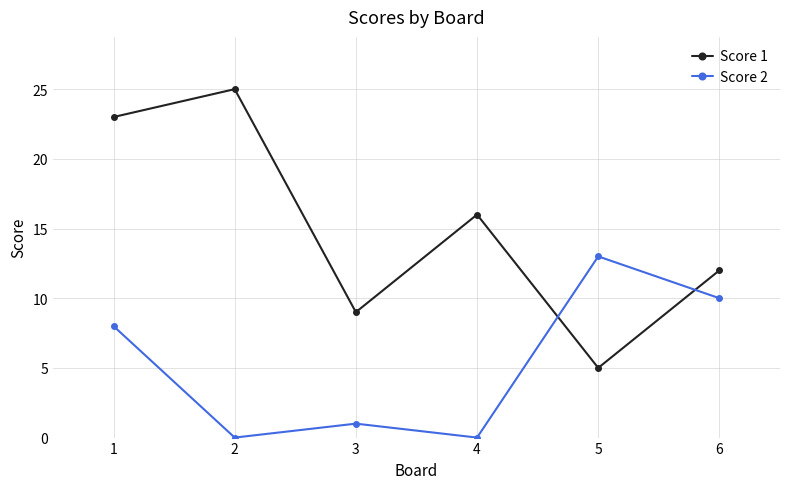

What is the average value of the Score 1 series?

15